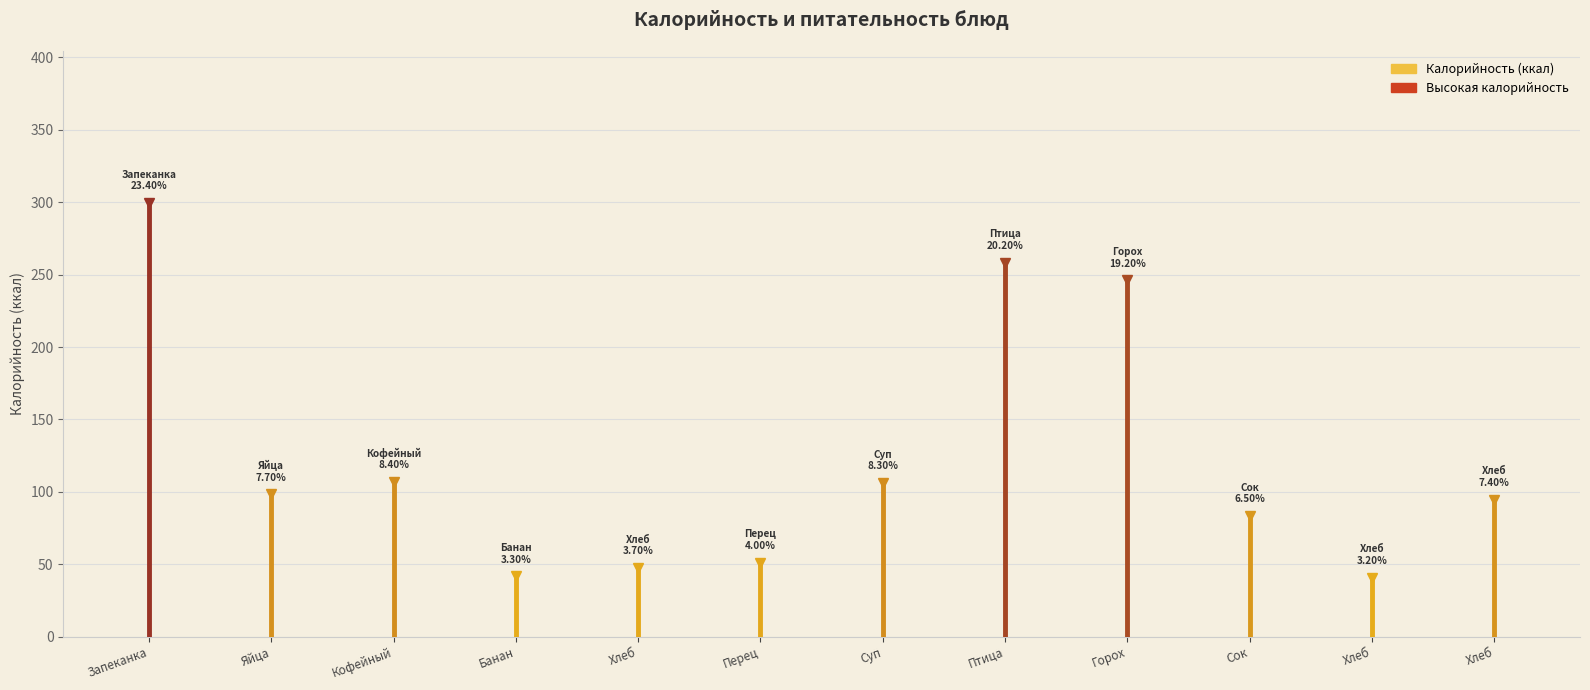

What is the minimum value shown in the chart?

40.8